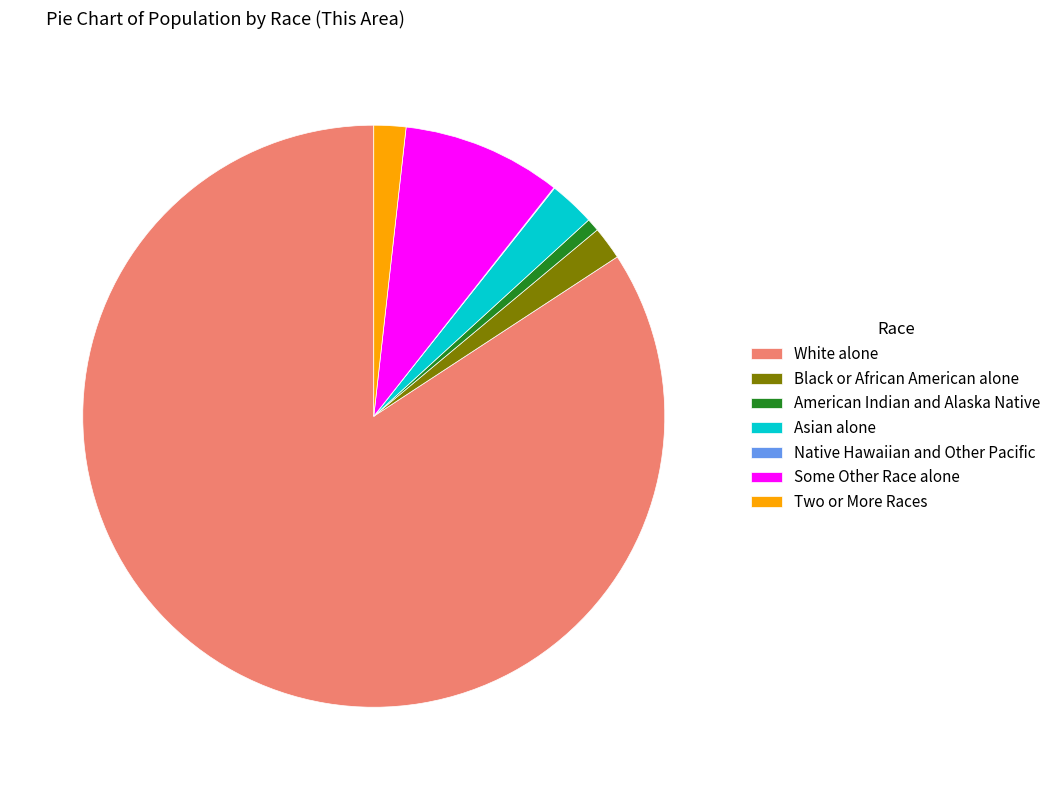

Which slice is the largest?

White alone